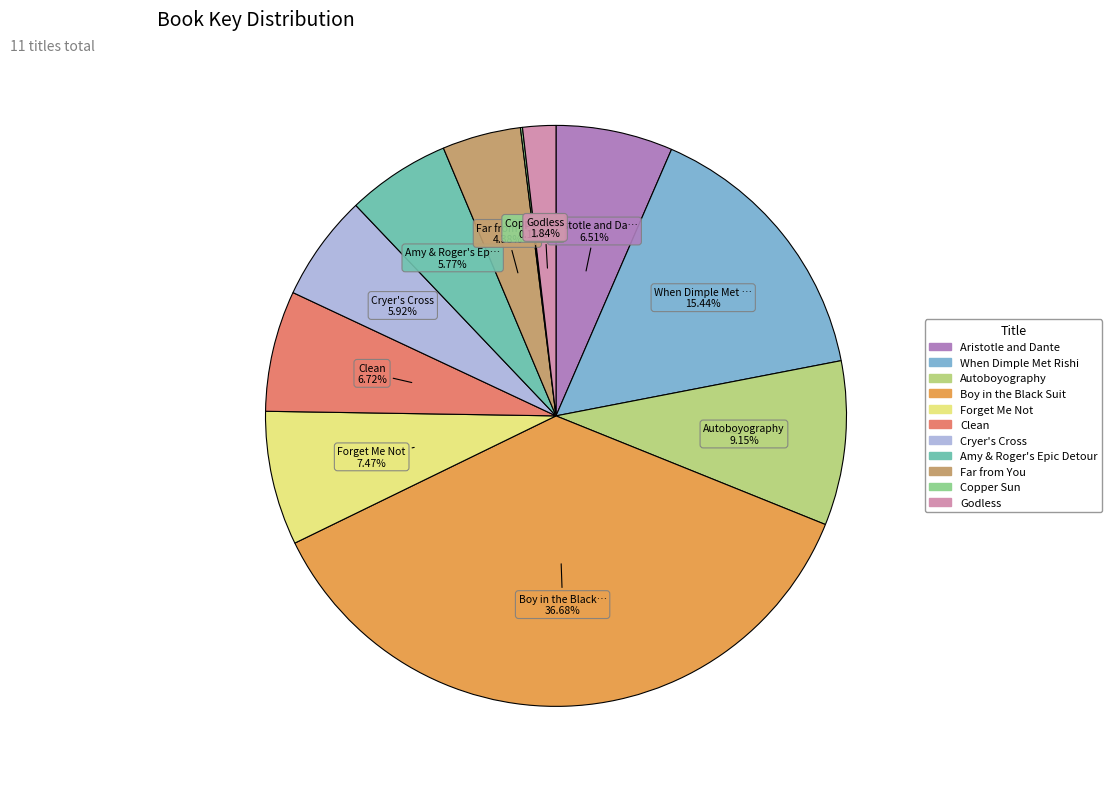

What is the total percentage of Aristotle and Dante and Boy in the Black Suit?

43.2%